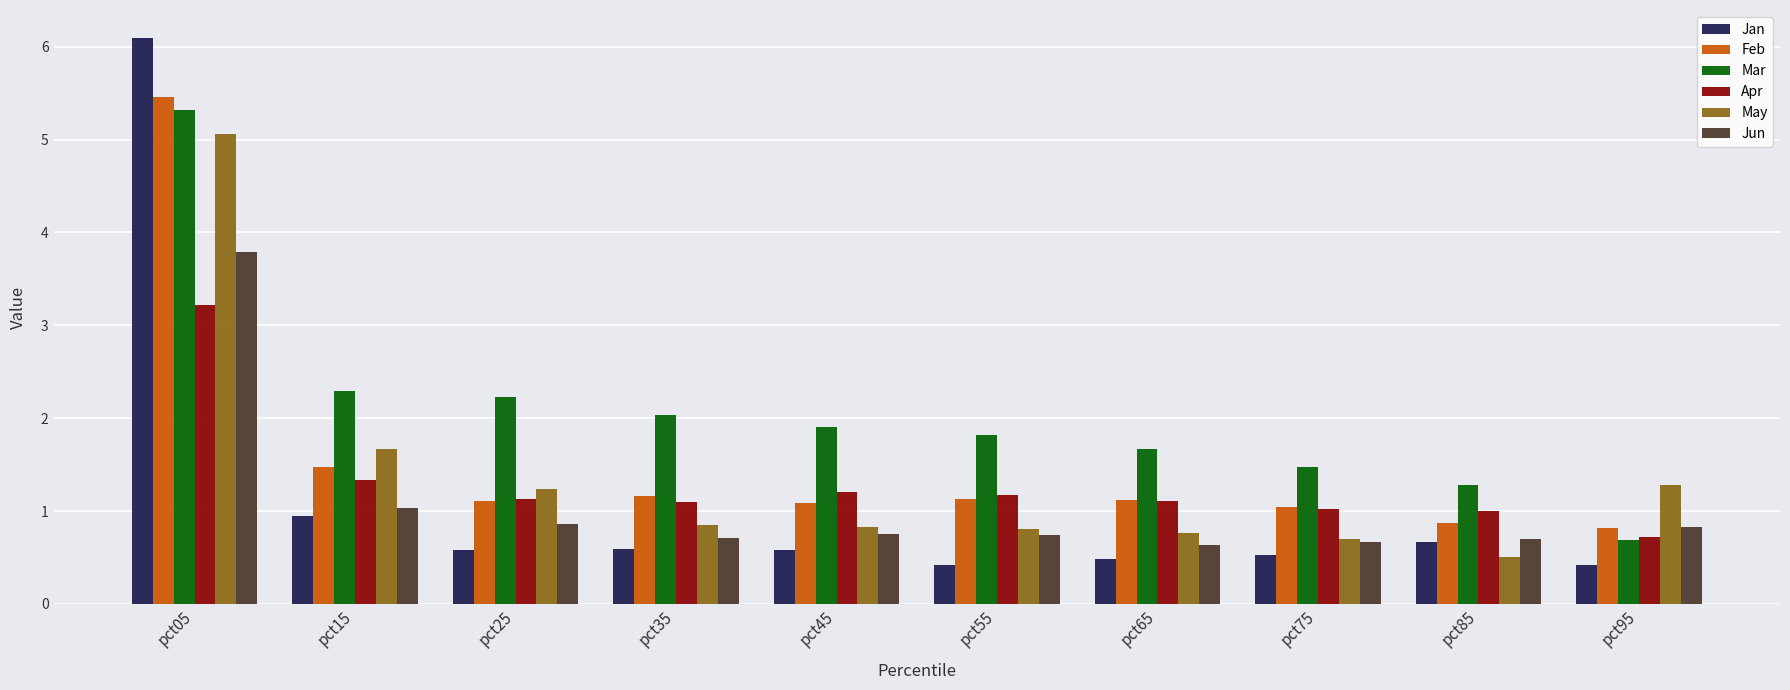

What is the difference between the highest and lowest values at pct45?

1.3